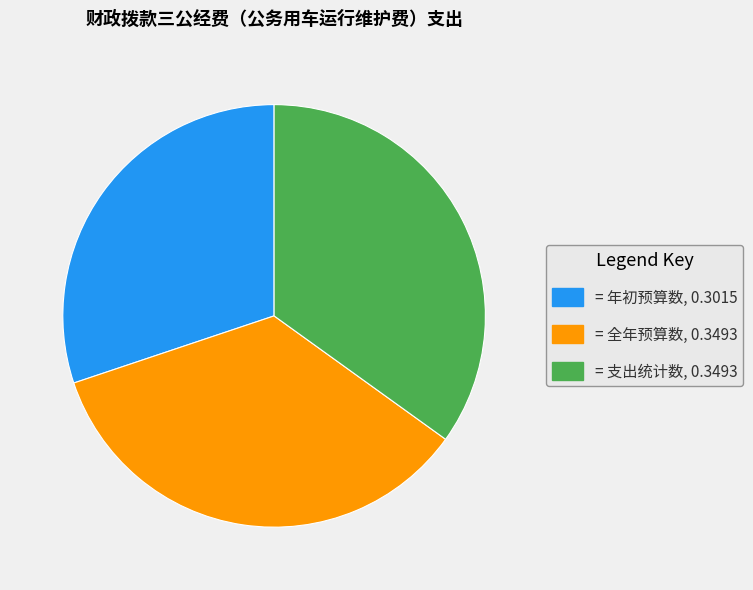

How many slices are in this pie chart?

3